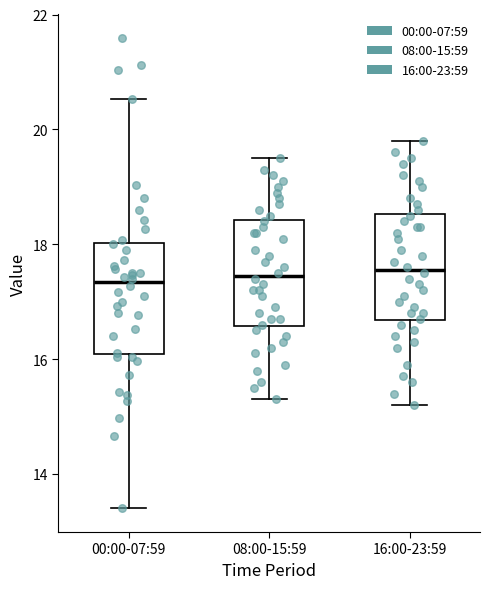

Reading left to right, read every box against the y-axis: the position of its median line, the range the box covers, and the ends of its whiskers. The values are not printed on the chart, so give them approximately, as read against the axis.

00:00-07:59: median 17.4, box 16.0 to 18.0, whiskers 13.4 to 20.6
08:00-15:59: median 17.4, box 16.6 to 18.4, whiskers 15.4 to 19.6
16:00-23:59: median 17.6, box 16.6 to 18.6, whiskers 15.2 to 19.8